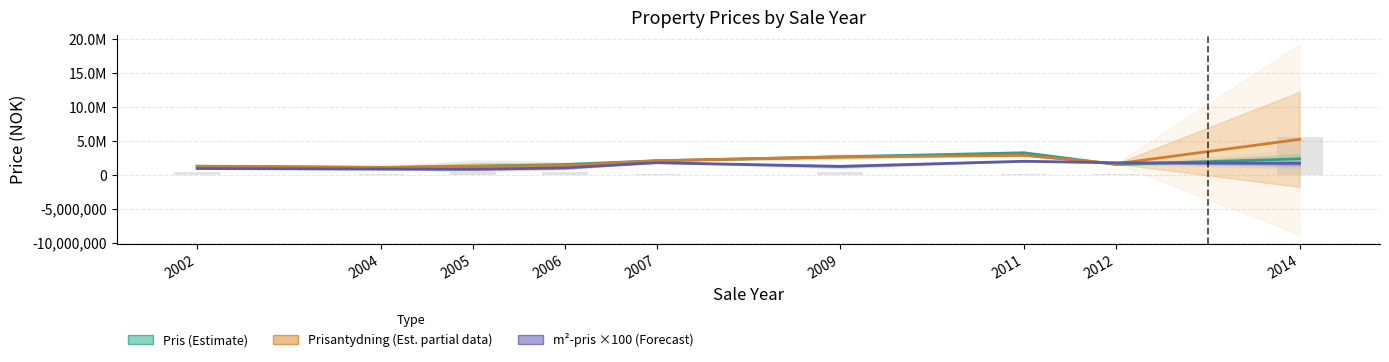

Which series has the largest total across all categories?

Prisantydning (Estimate partial)